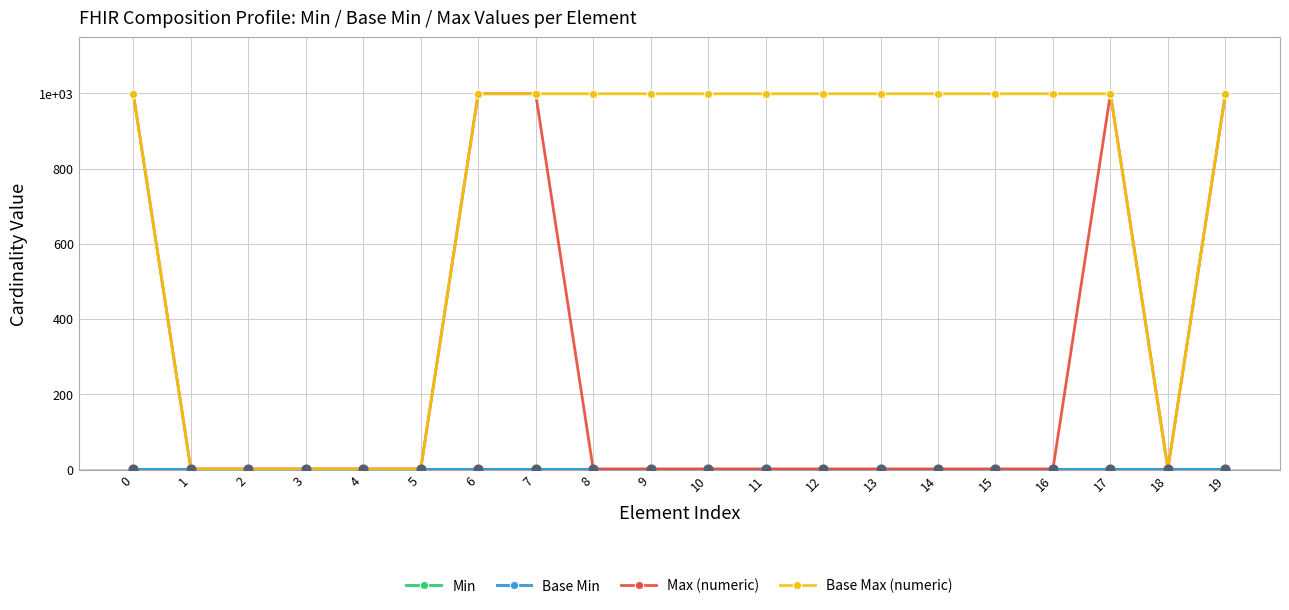

Which series has the largest total across all categories?

Base Max (numeric)